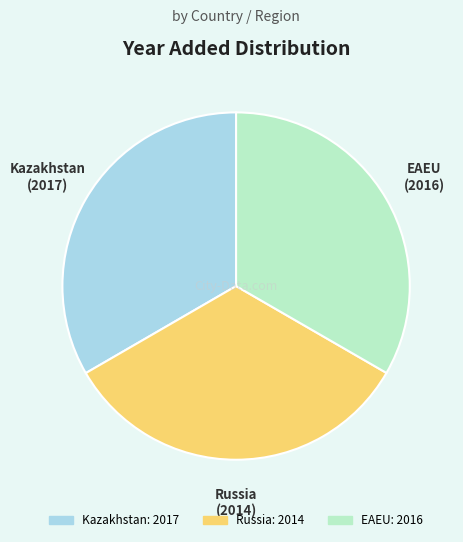

Does EAEU represent more than half of the total?

No